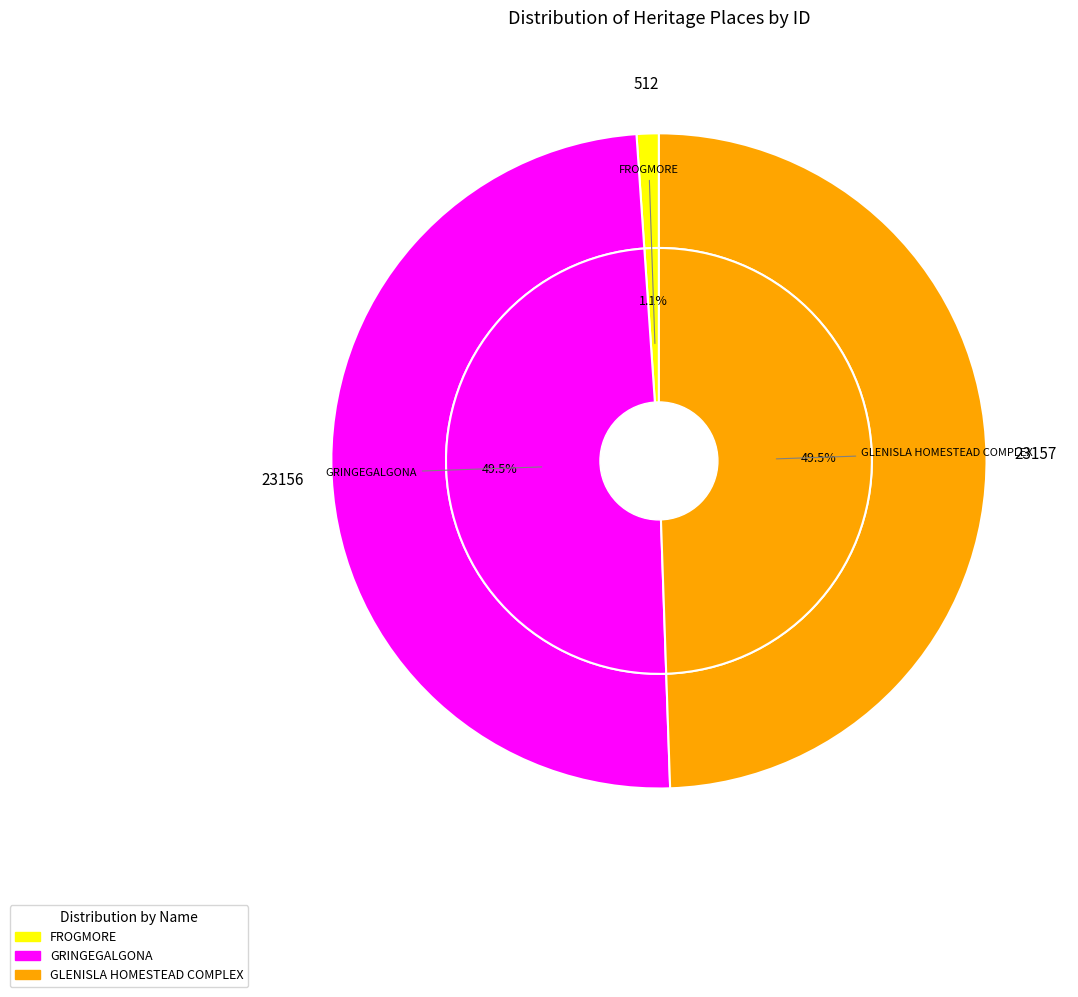

Rank the categories by value from lowest to highest.

FROGMORE, GRINGEGALGONA, GLENISLA HOMESTEAD COMPLEX